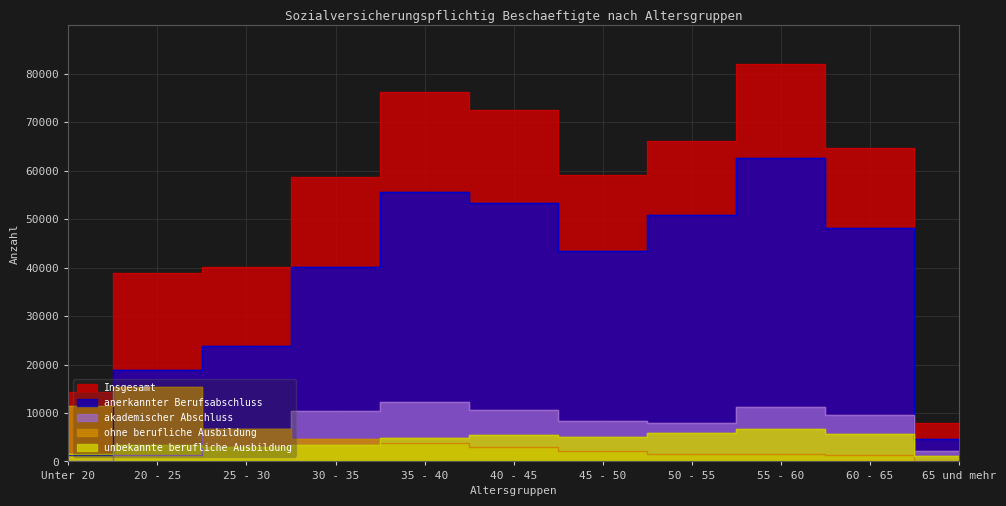

What value does the akademischer Abschluss series have at 45 - 50, to the nearest 100?

8300